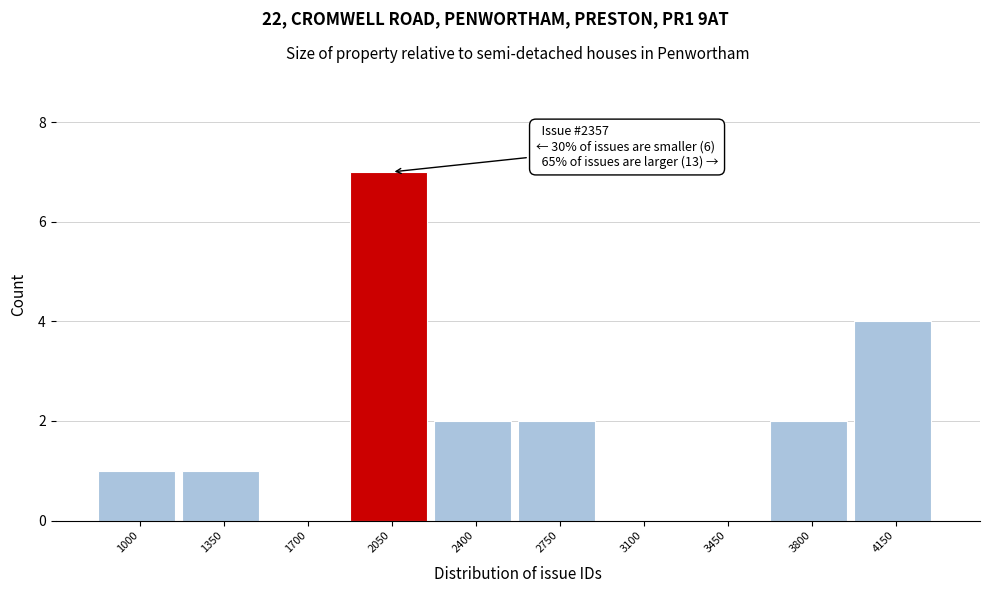

Reading left to right, transcribe all the data shown in this chart.

1000=1	1350=1	1700=0	2050=7	2400=2	2750=2	3100=0	3450=0	3800=2	4150=4